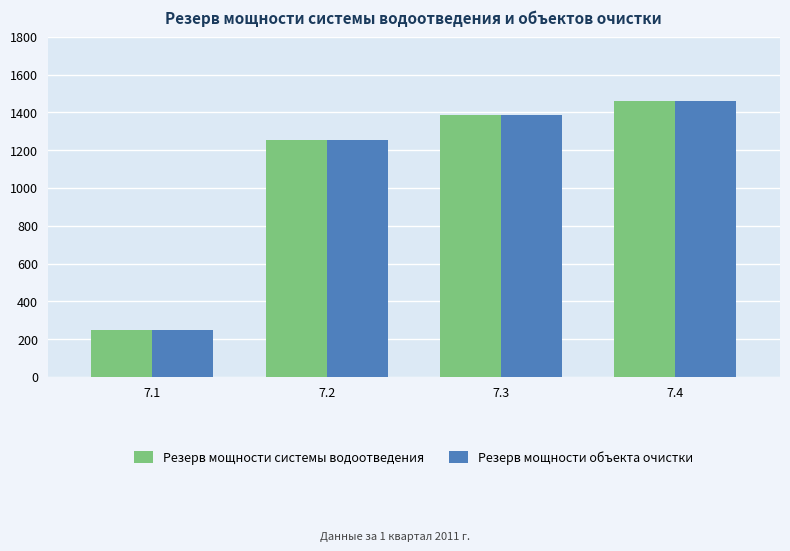

What is the approximate value of Резерв мощности системы водоотведения at 7.4?

1461.1